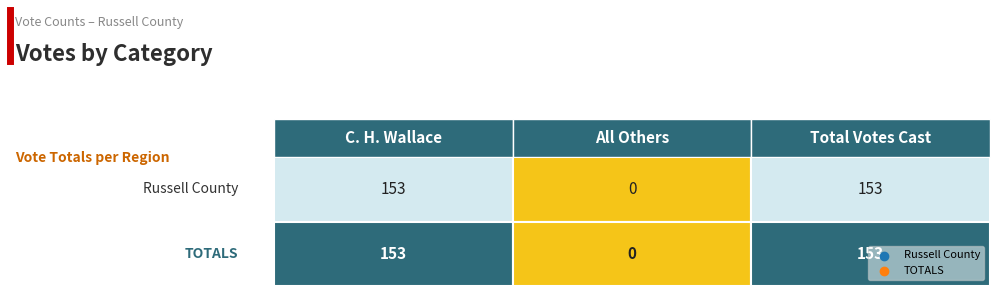

How many distinct data groups are displayed?

2